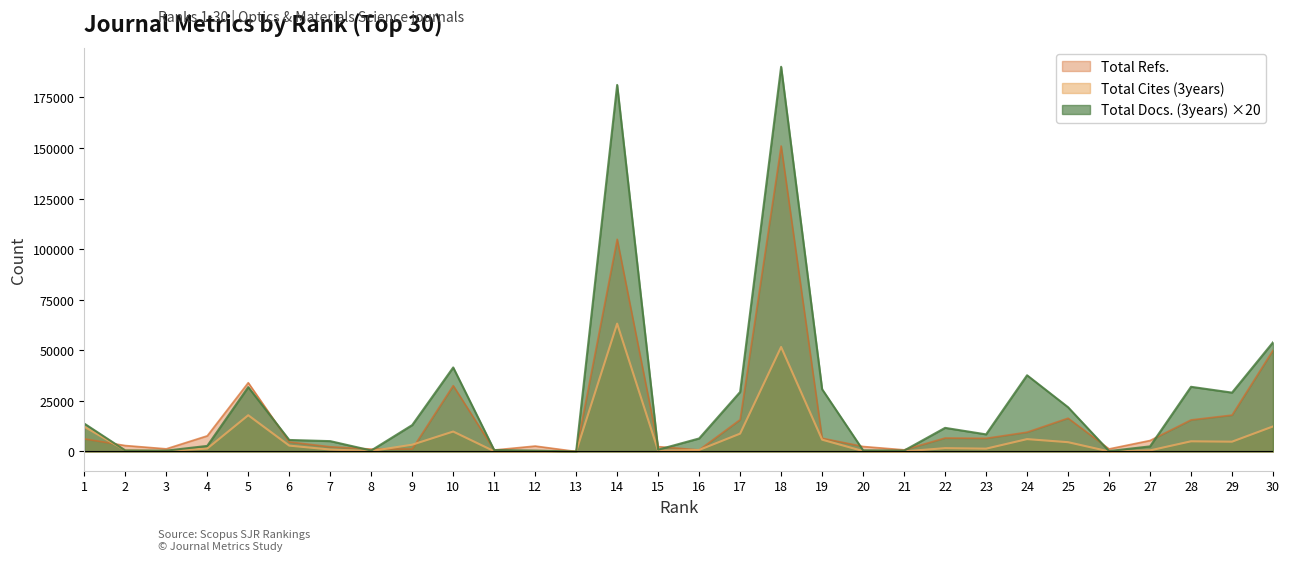

How many lines are shown in the chart?

3